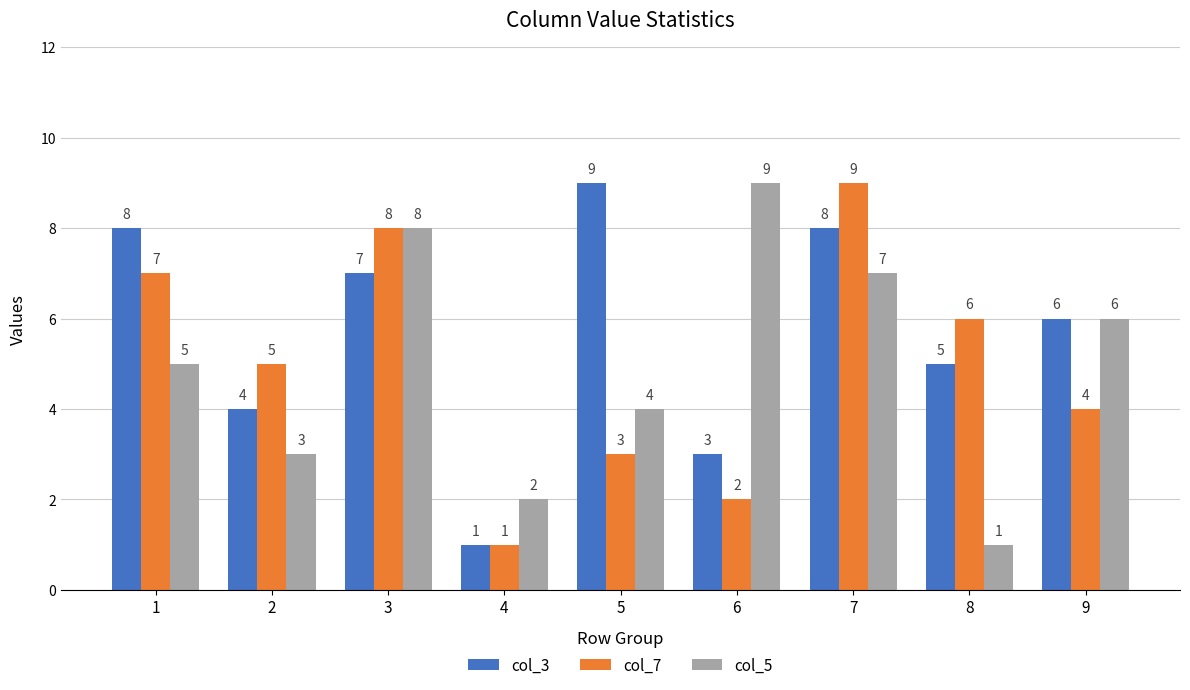

At which category is the sum across all series the highest?

7